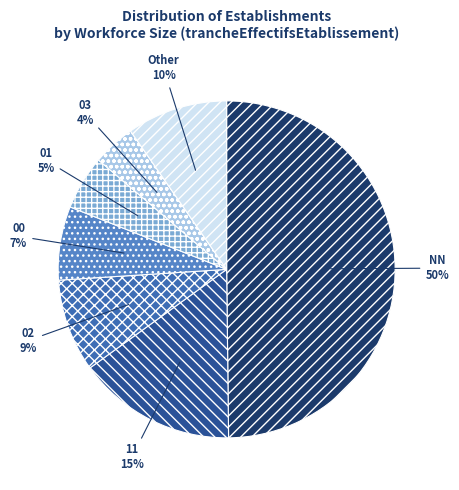

Does 01 account for over 50% of the chart?

No